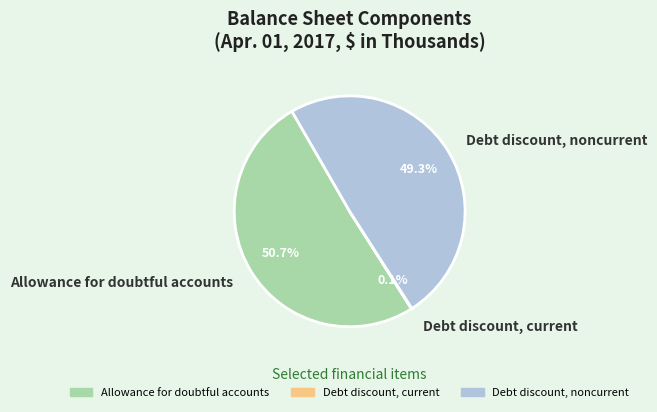

Which slice is the largest?

Allowance for doubtful accounts